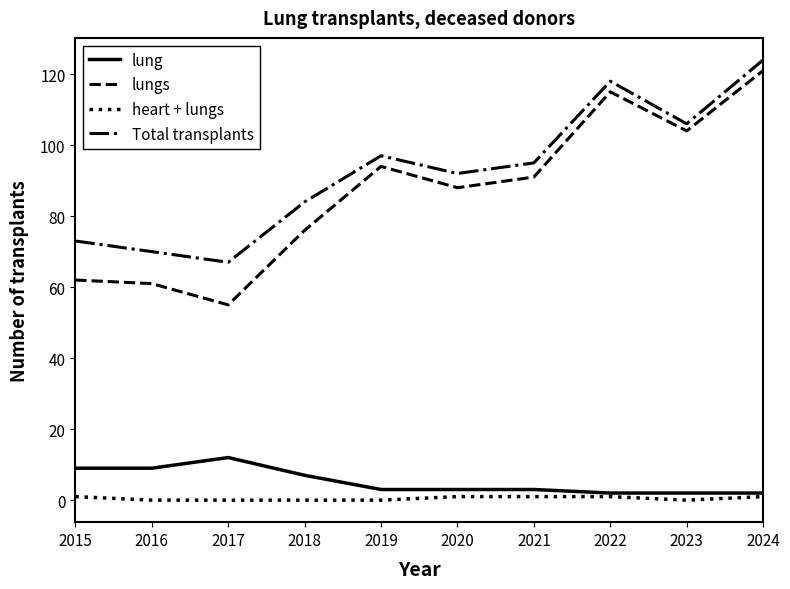

List the labels in order of Total transplants value, largest first.

2024, 2022, 2023, 2019, 2021, 2020, 2018, 2015, 2016, 2017